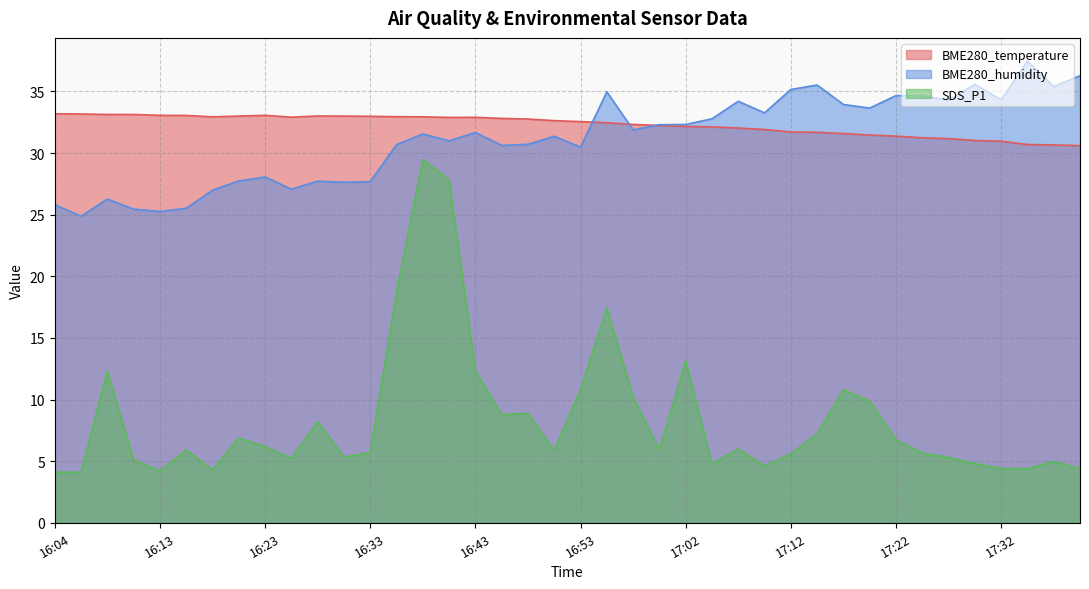

How many interior local peaks does the BME280_humidity series have?

12